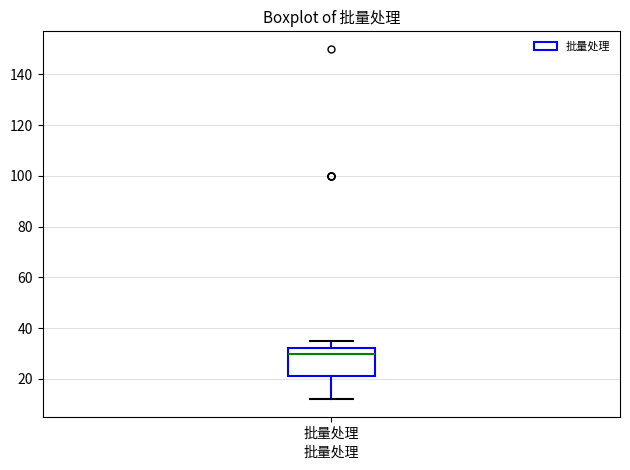

Read this box plot against the y-axis: the position of the median line, the range covered by the box, and the ends of both whiskers. The values are not printed on the chart, so give them approximately, as read against the axis.

median 30, box 22 to 32, whiskers 12 to 36